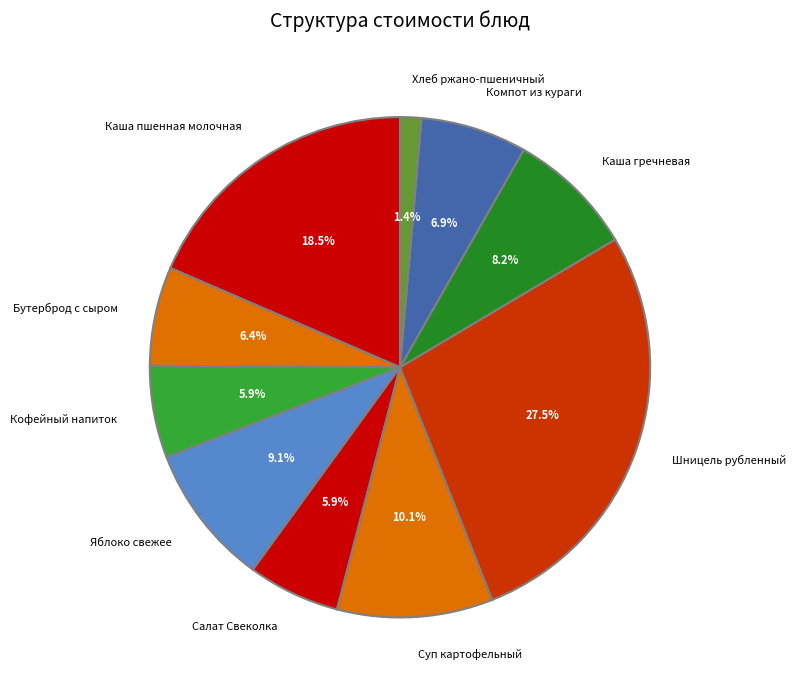

Do Каша гречневая and Каша пшенная молочная together represent more than half of the pie?

No